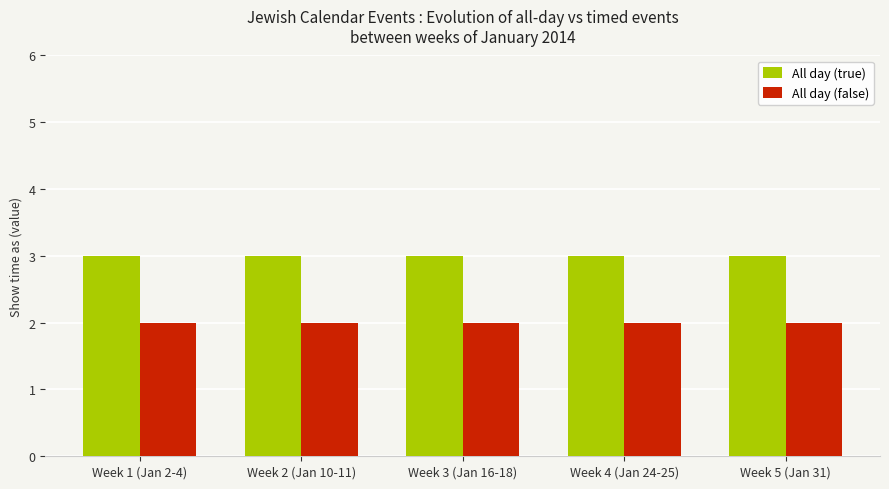

Rank the series at Week 5 (Jan 31) from lowest to highest value.

All day (false), All day (true)